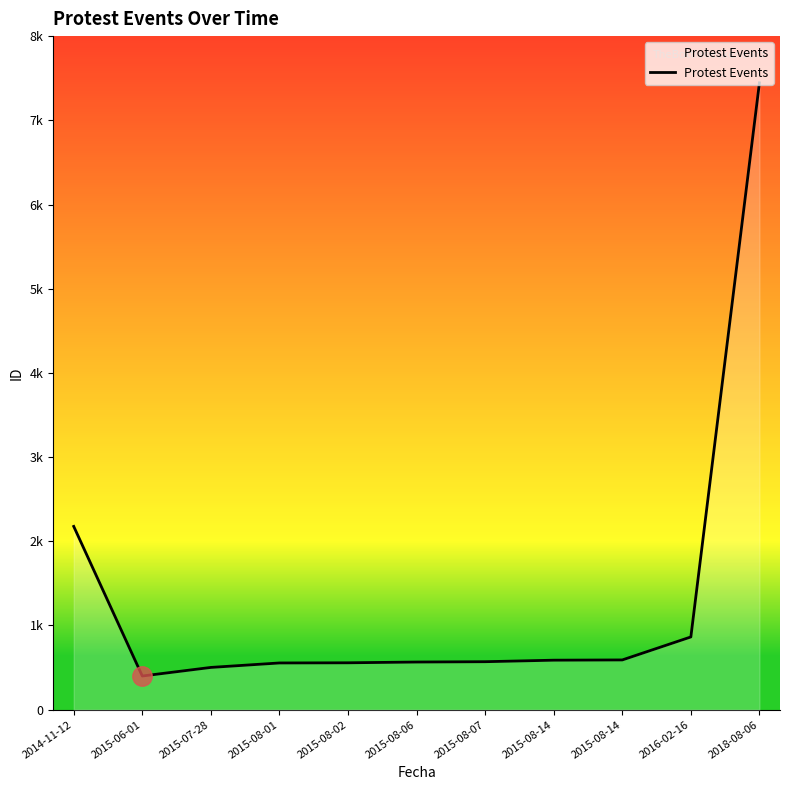

What value does the data have at 2015-08-07, to the nearest 100?

600